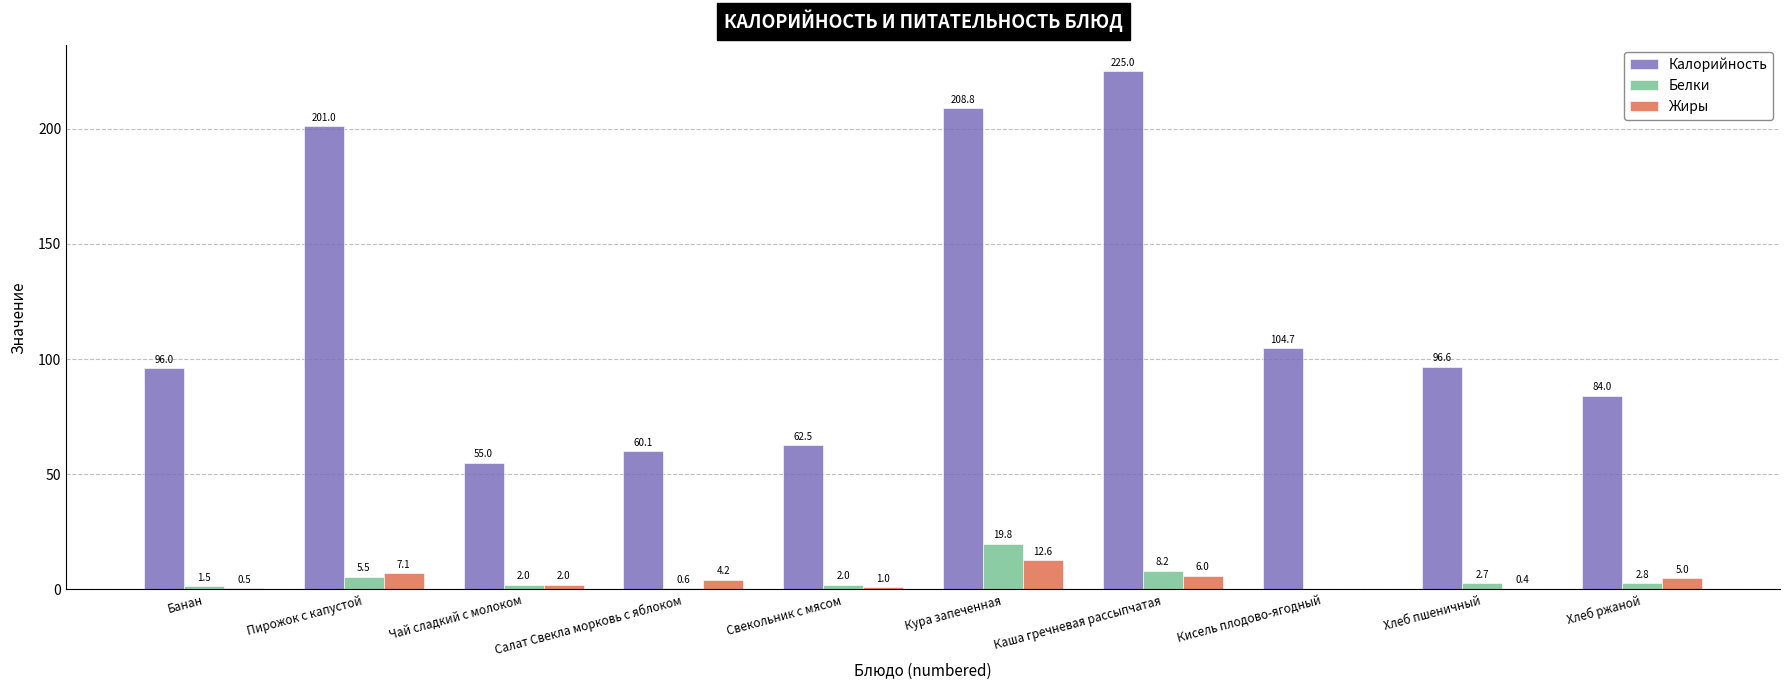

The value of Белки at Банан is 1.5. True or false?

True